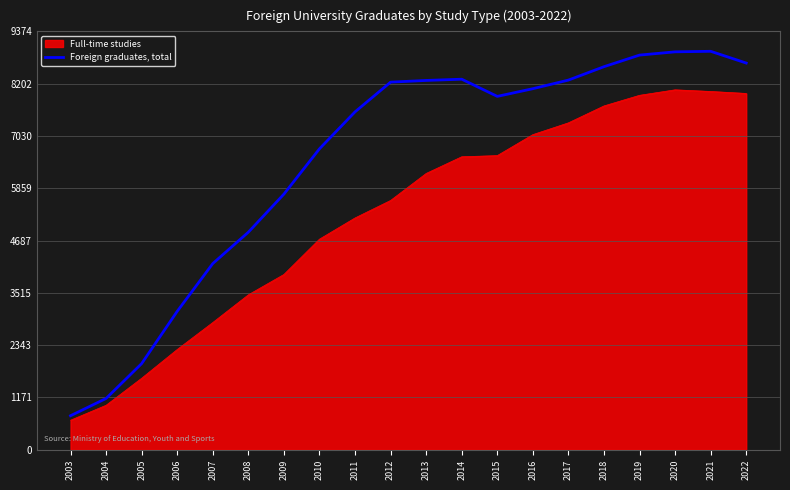

What is the difference between the maximum and minimum values in the Full-time studies series?

7403